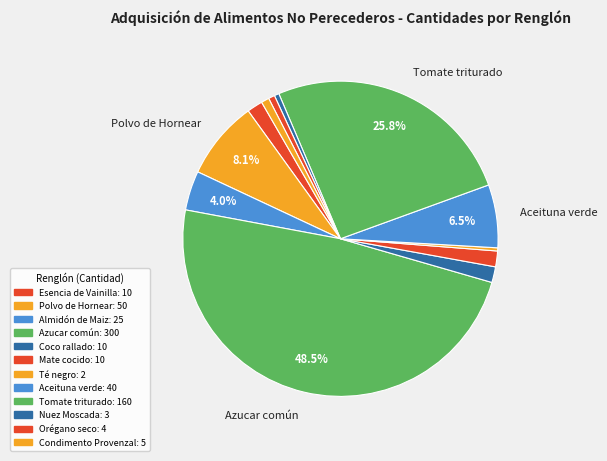

True or false: Esencia de Vainilla accounts for 1% of the total.

False